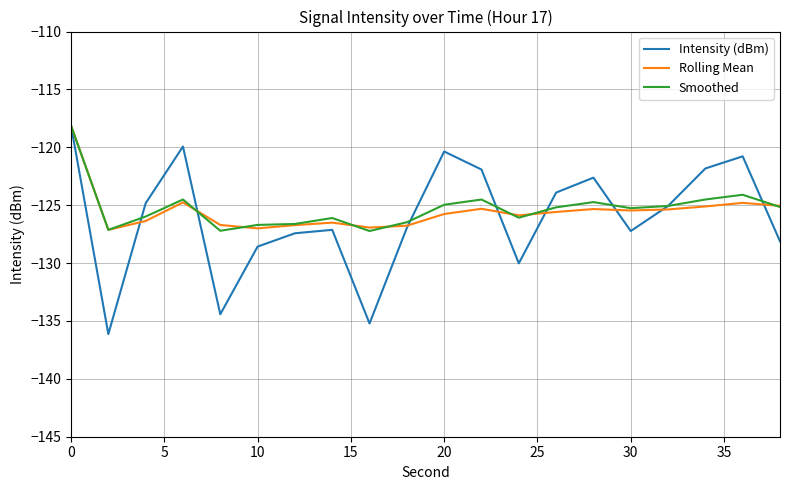

What is the minimum value for Intensity (dBm)?

-136.1